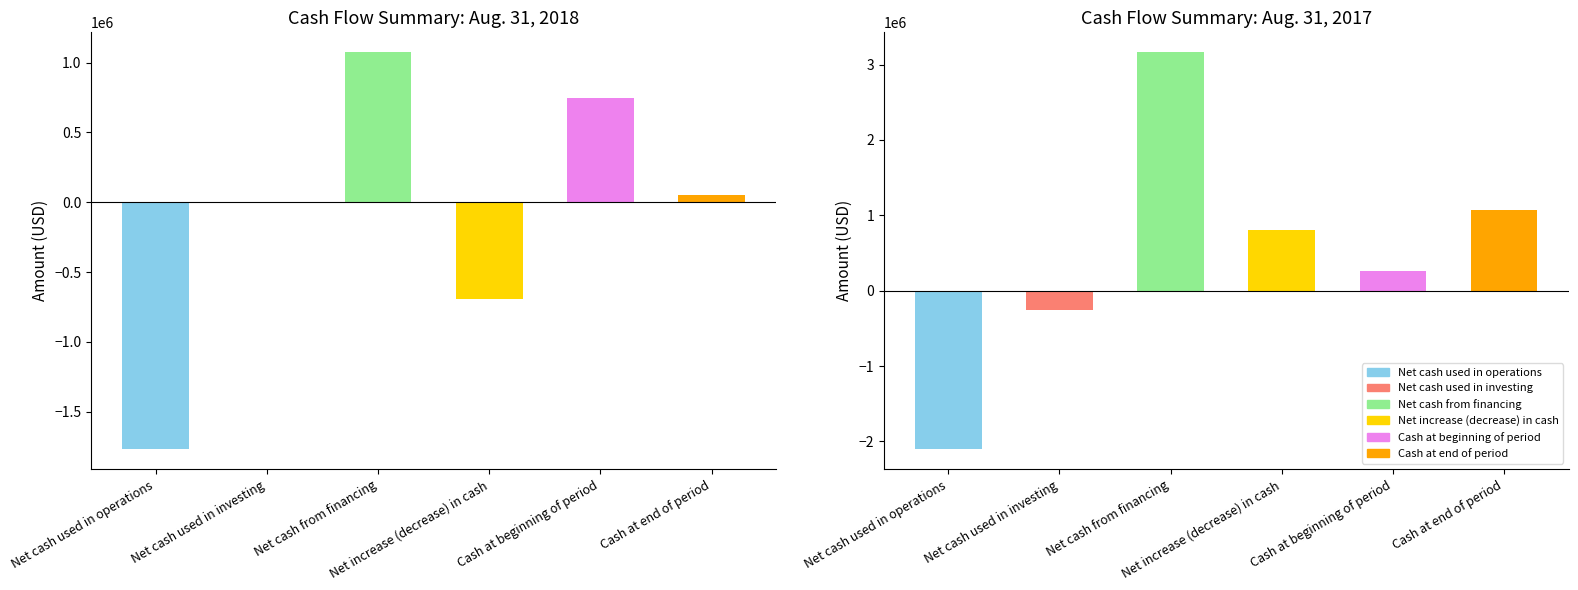

What is the difference between the values at Net cash used in investing and Net cash from financing?

1075000